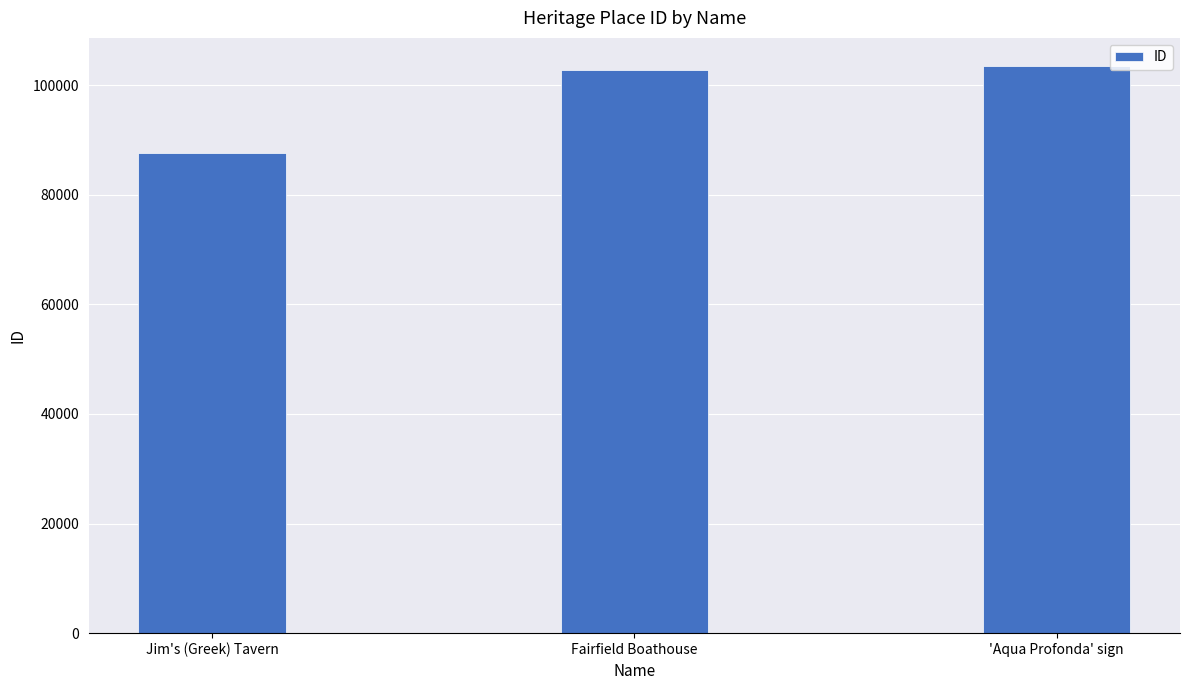

How many series are shown in this chart?

1